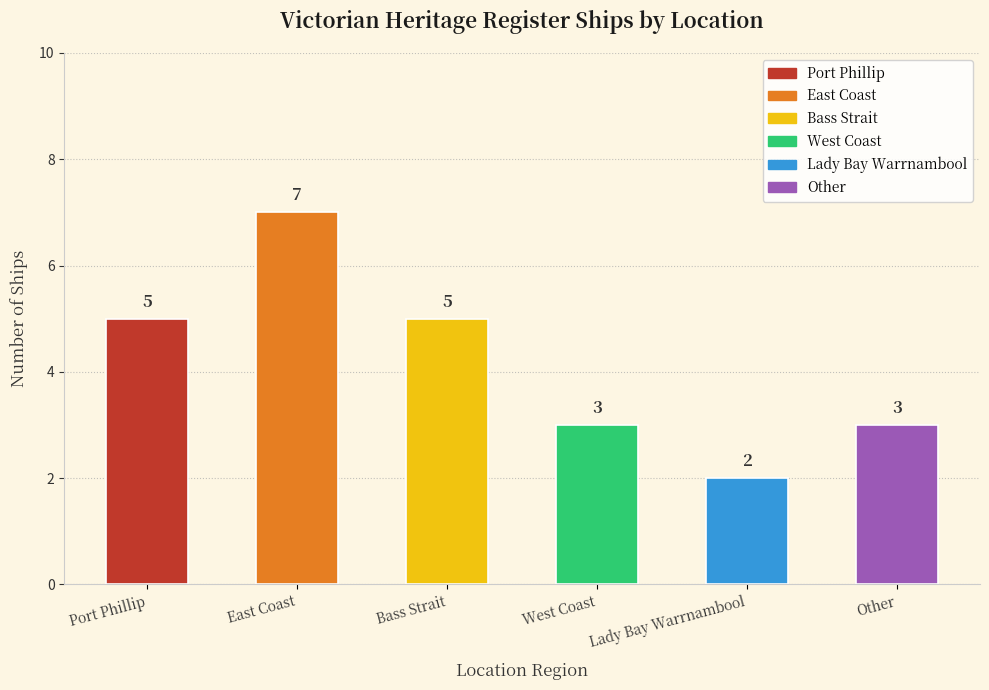

How many distinct data groups are displayed?

1